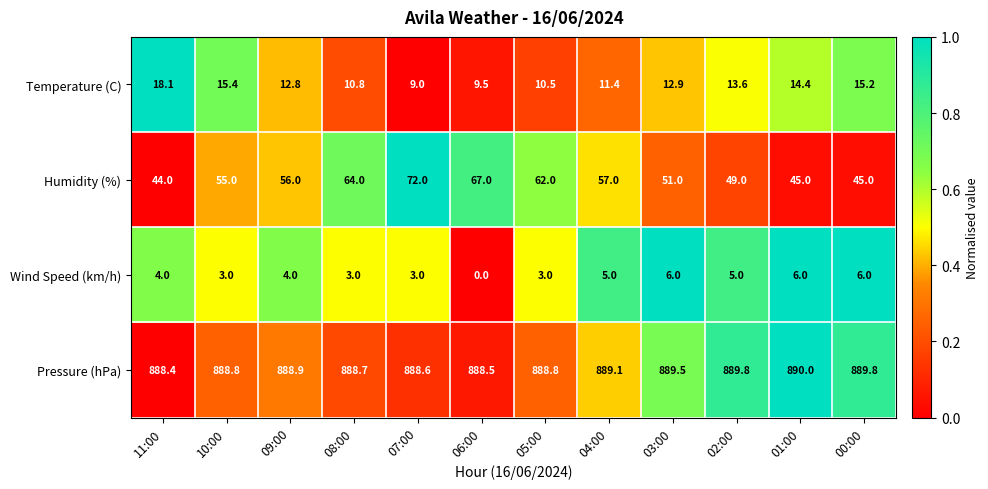

What is the sum of all Pressure (hPa) values?

10668.9